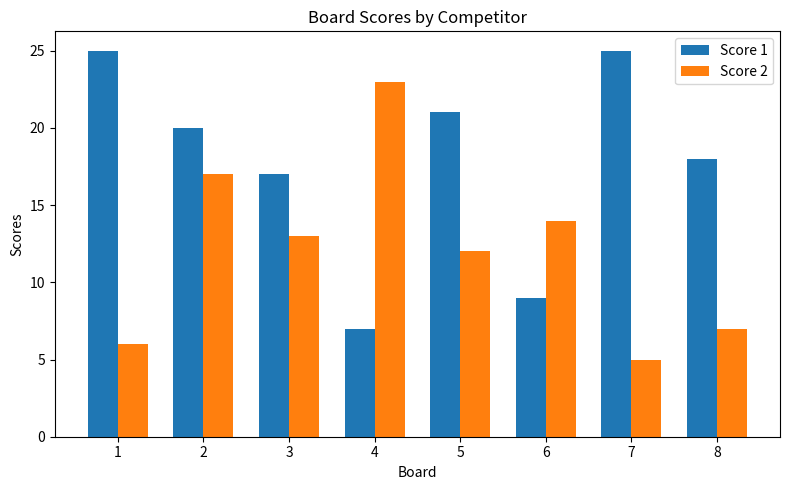

Which series changed the most between 3 and 5?

Score 1